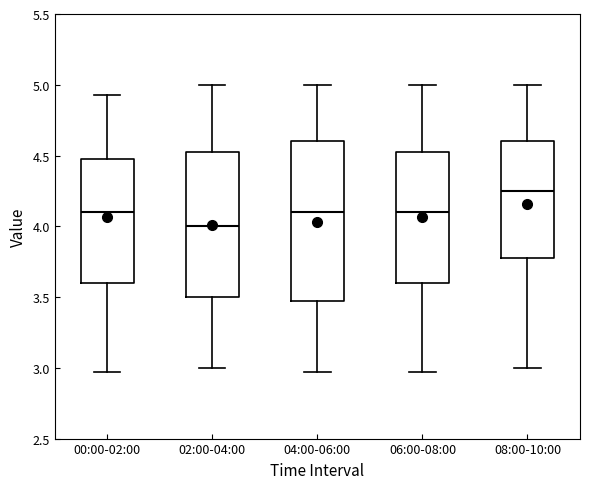

Which box is the tallest, from its lower edge to its upper edge?

04:00-06:00